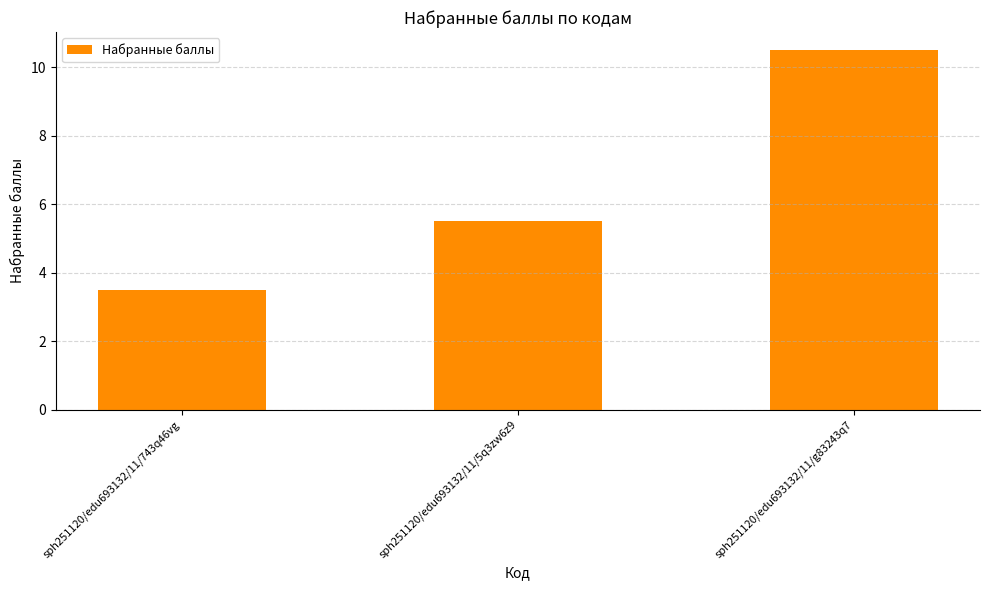

Does the chart contain any negative values?

No